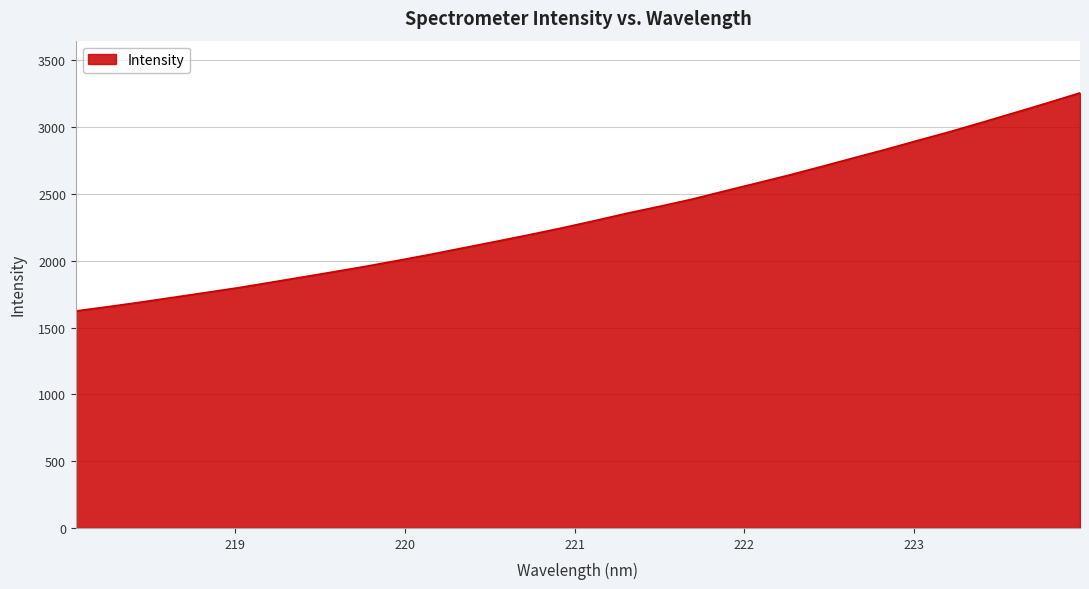

What is the difference between the maximum and minimum values?

1632.9